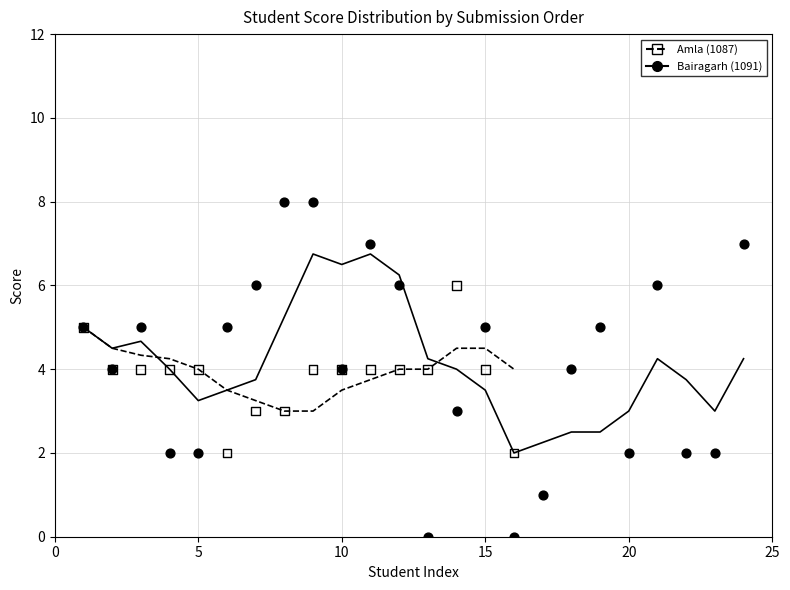

What are all the series names shown in the legend?

Amla (1087), Bairagarh (1091)